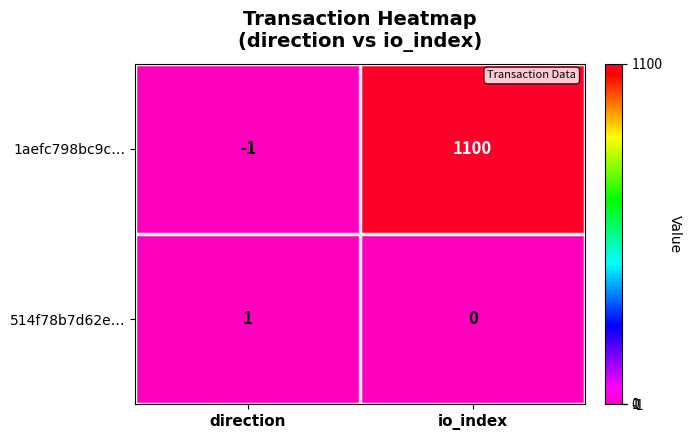

List the series in order of their peak value, highest first.

1aefc798bc9c…, 514f78b7d62e…